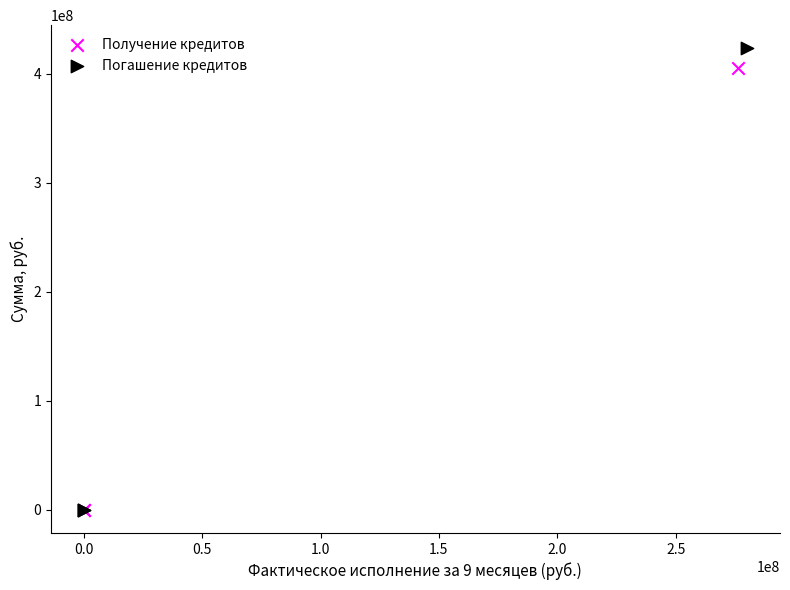

Which series has the largest Y range (max minus min)?

Погашение кредитов